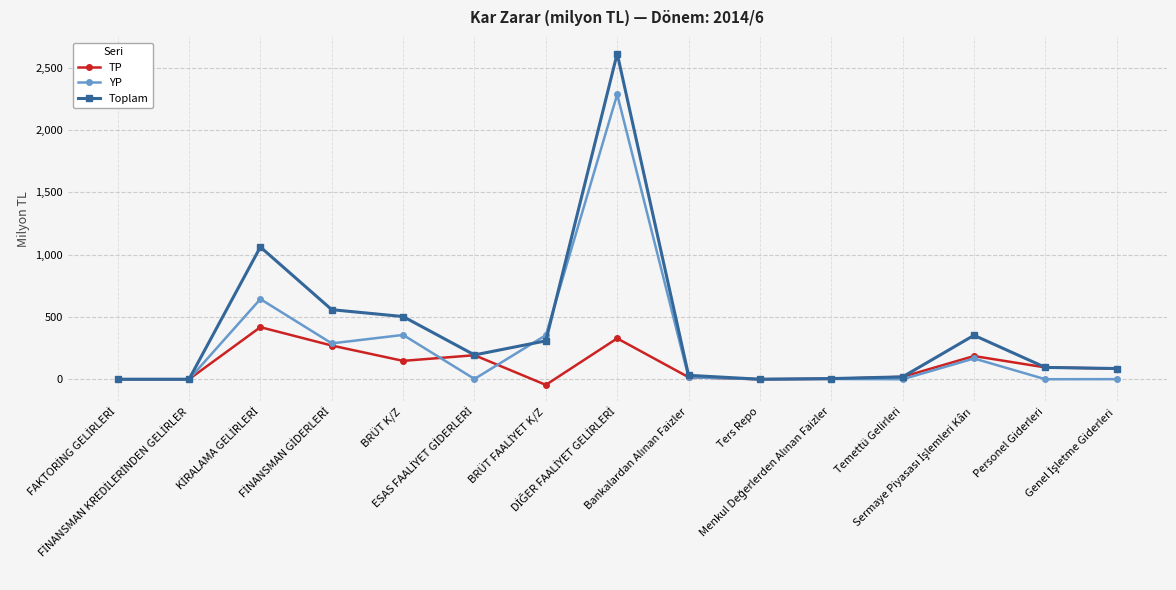

What is the maximum value for Toplam?

2615.9